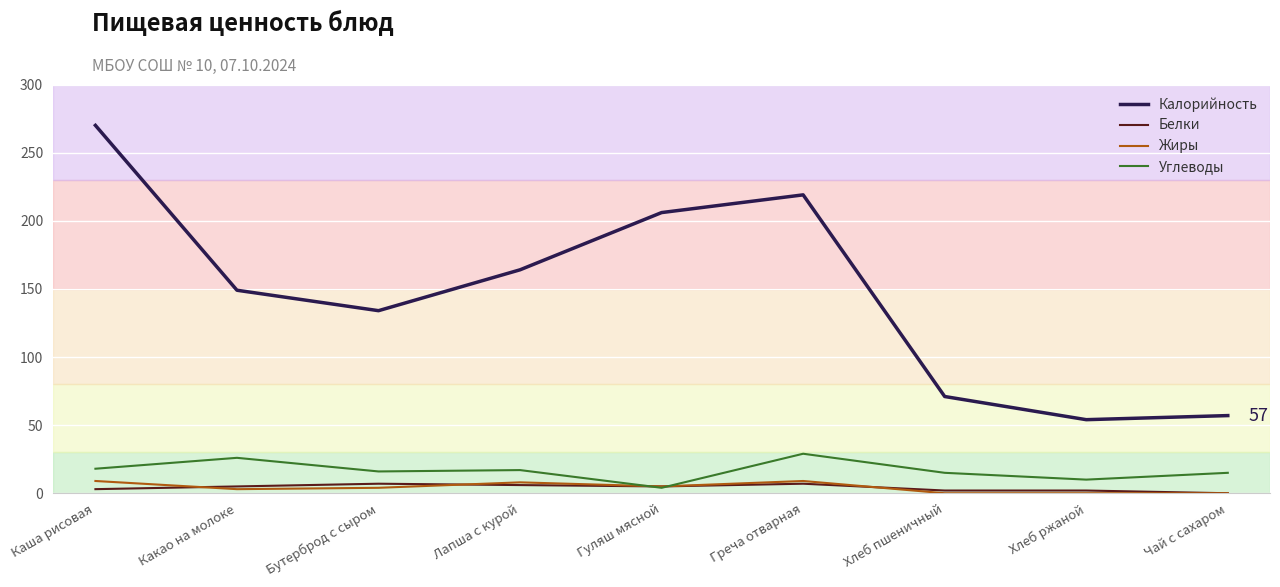

How many interior local valleys does the Калорийность series have?

2